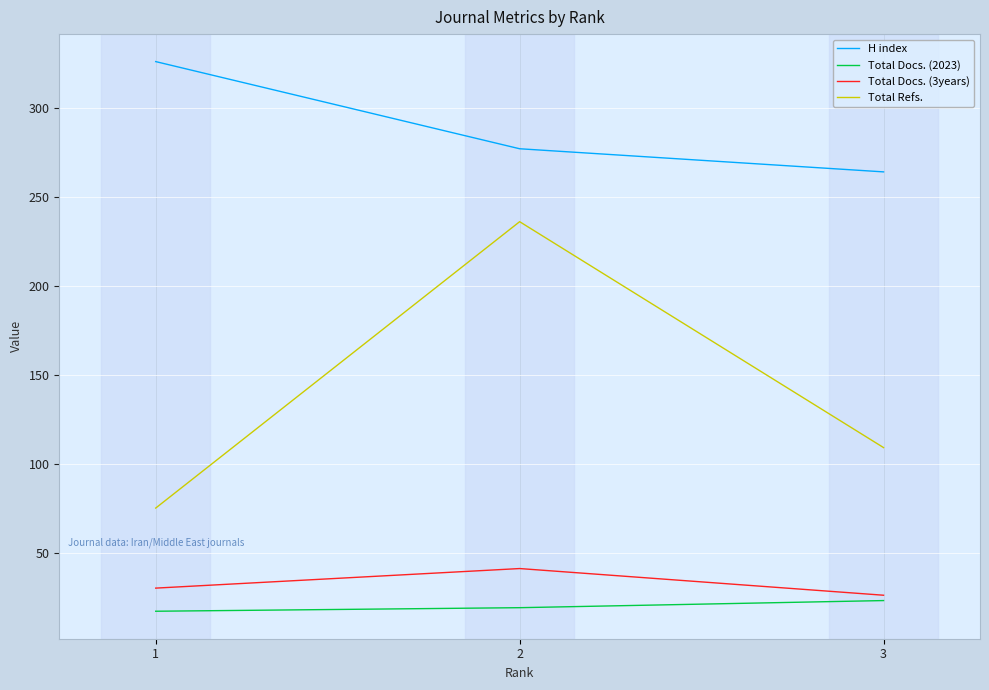

What are all the series names shown in the legend?

H index, Total Docs. (2023), Total Docs. (3years), Total Refs.